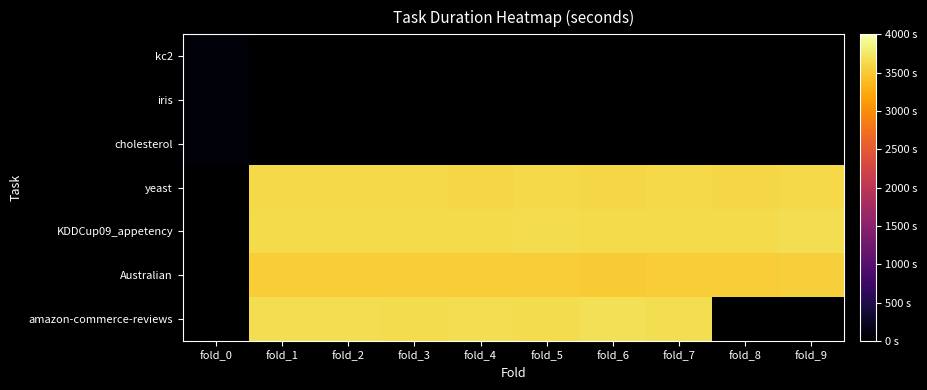

How many positive values does the amazon-commerce-reviews series have?

7